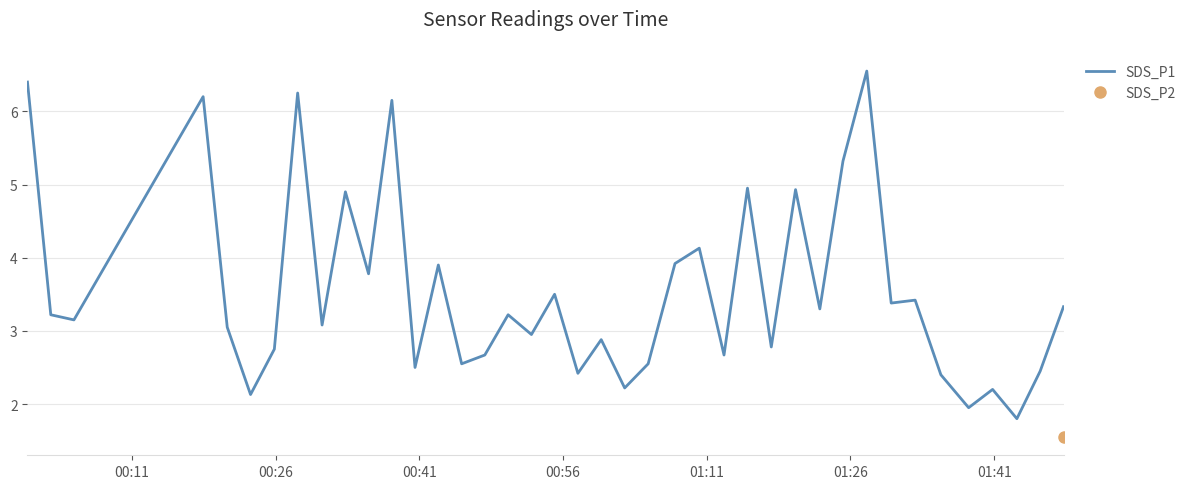

True or false: the data has more than 1 interior local peaks.

True